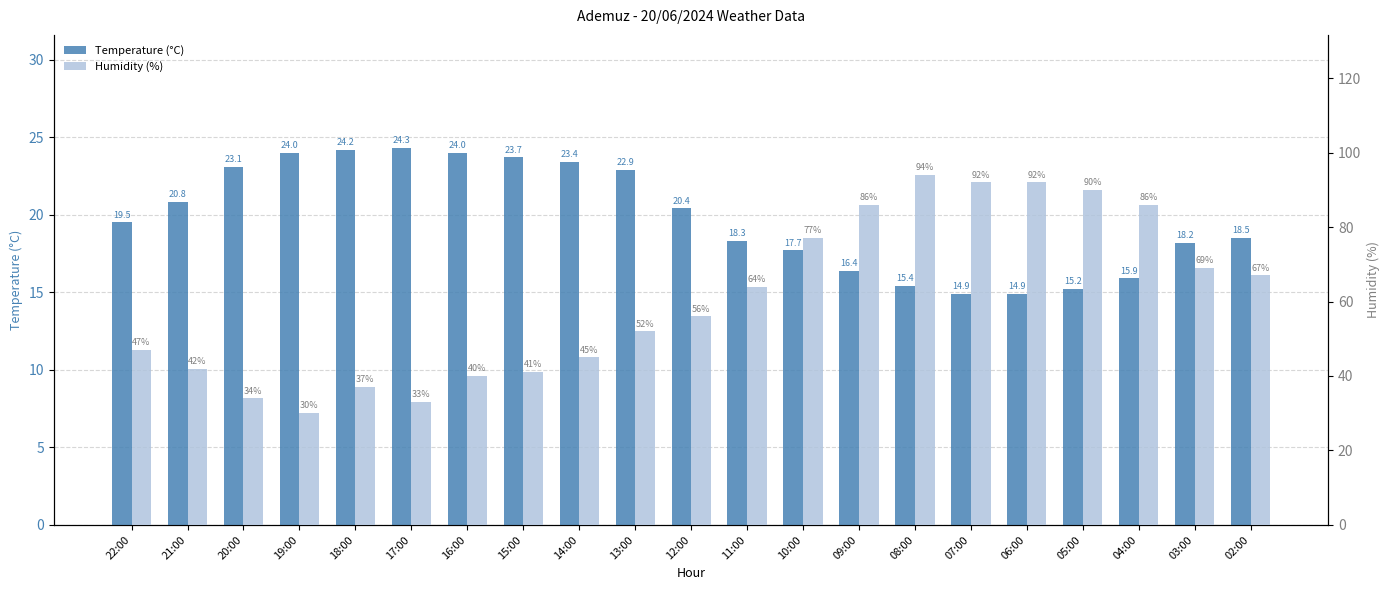

The Humidity (%) series shows 135.3 at 08:00. True or false?

False